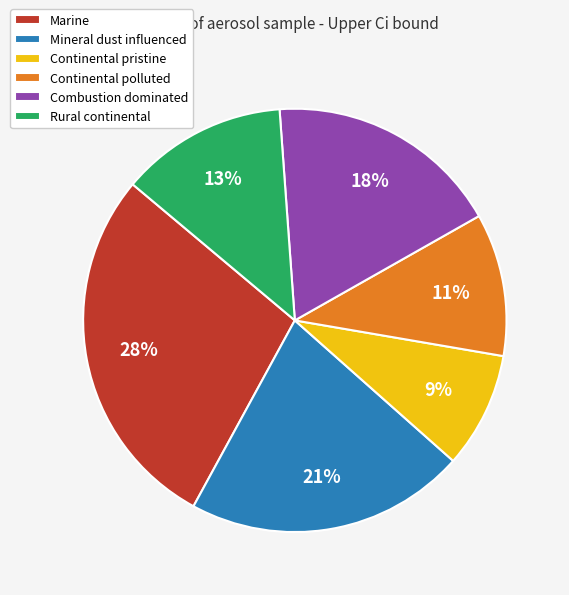

To the nearest percent, what is the combined percentage of Continental polluted and Rural continental?

24%